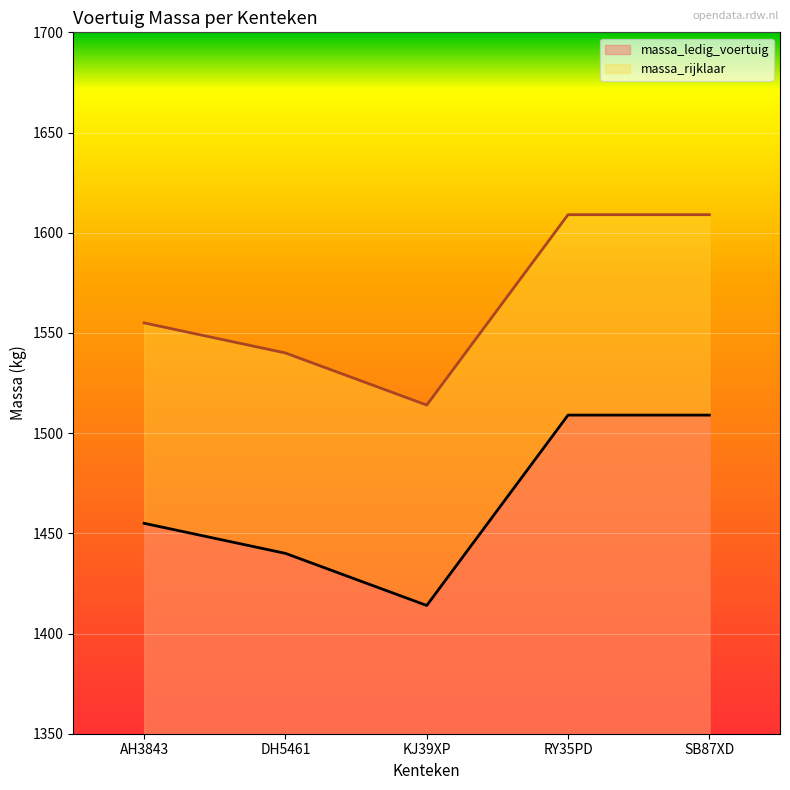

What is the difference between the massa_rijklaar values at DH5461 and AH3843?

15